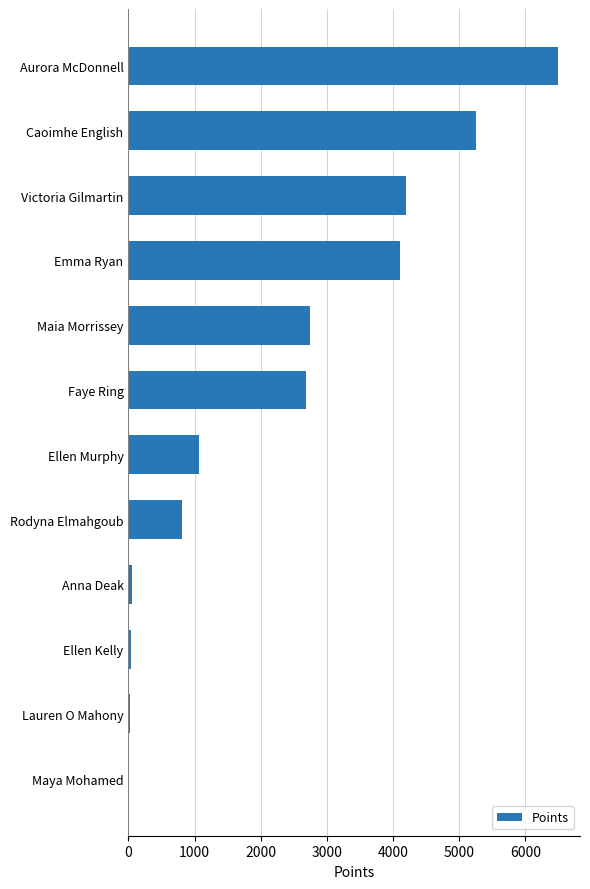

Where is the data nearest to the value 3255?

Maia Morrissey